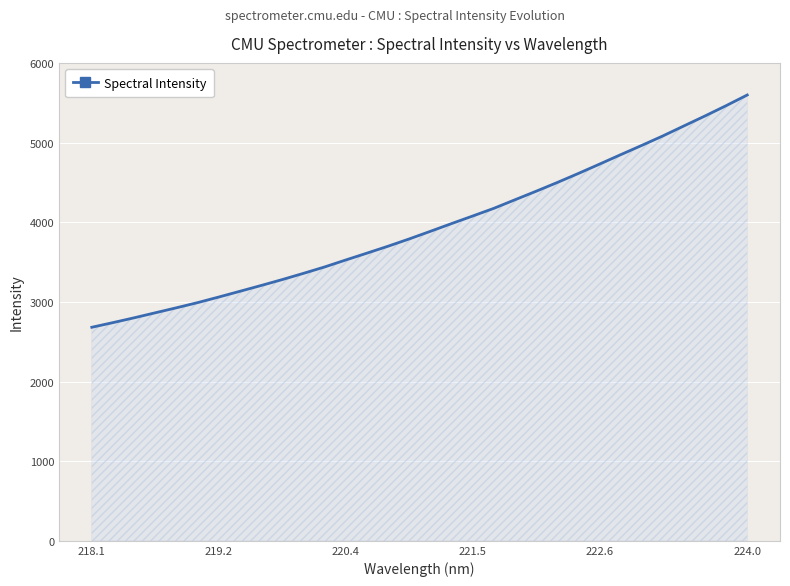

Reading left to right, what are all the values shown in this chart?

2681.0	2739.5	2799.9	2862.8	2925.7	2990.5	3060.6	3132.9	3205.4	3279.8	3357.7	3438.0	3525.5	3611.3	3698.3	3789.8	3885.2	3982.1	4077.2	4173.5	4281.0	4388.1	4497.6	4611.3	4728.2	4846.7	4963.4	5082.4	5208.4	5333.6	5462.8	5597.0